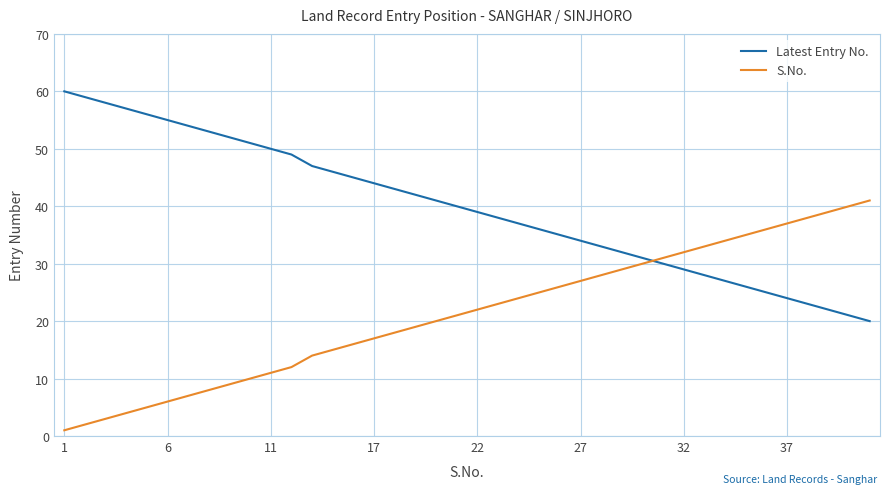

Which series has the largest total across all categories?

Latest Entry No.